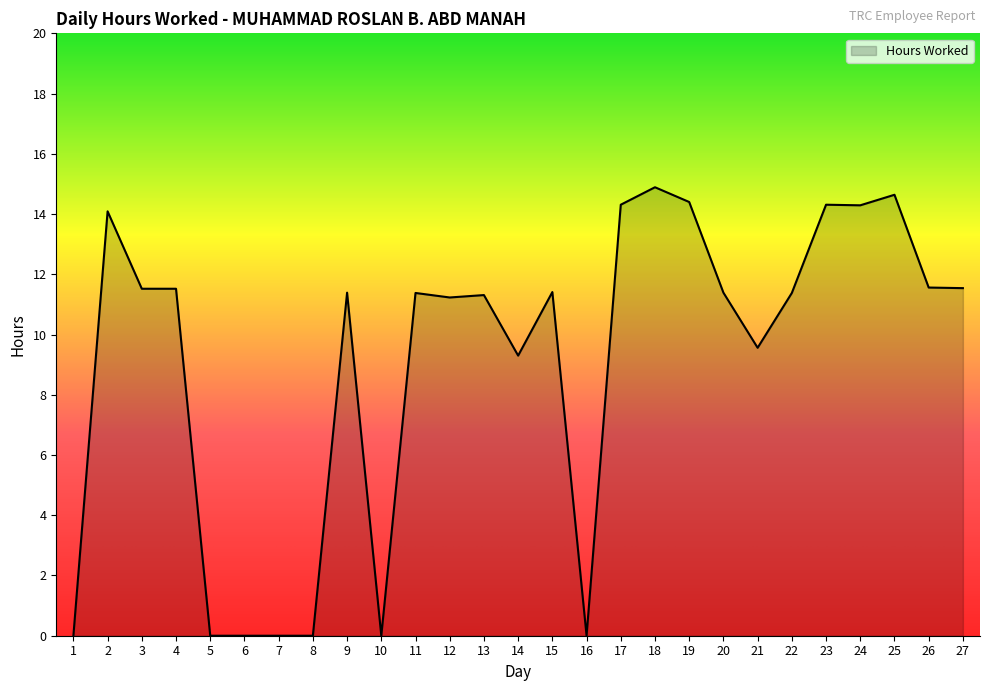

What is the average value?

9.1